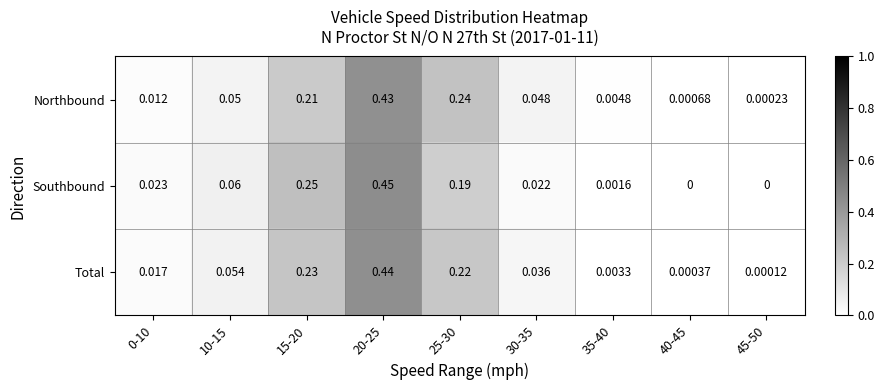

At how many categories does at least one series exceed 0?

9